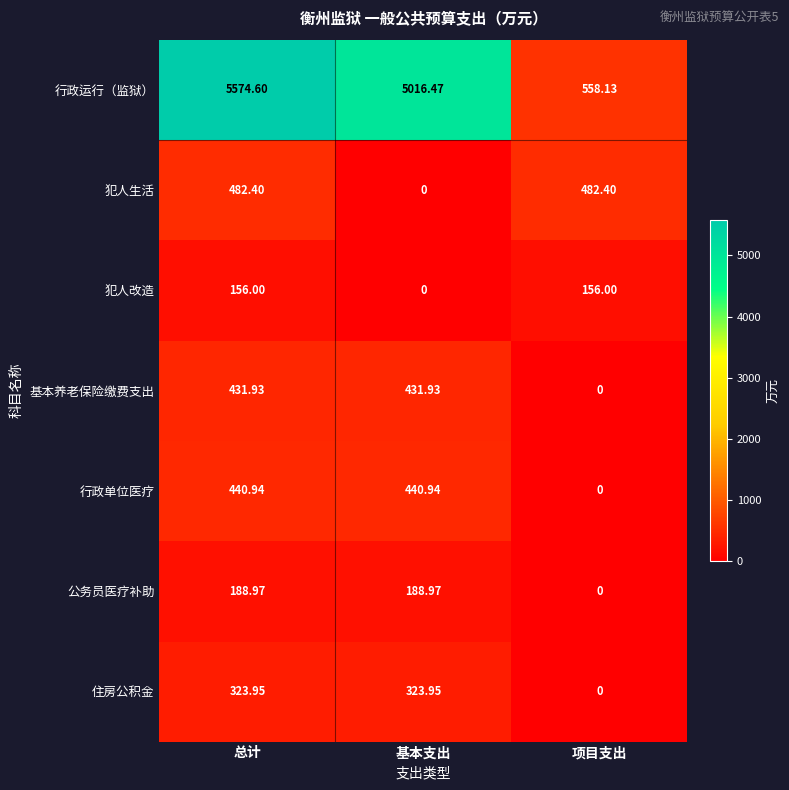

Rank the series by their maximum value, from highest to lowest.

行政运行（监狱）, 犯人生活, 行政单位医疗, 基本养老保险缴费支出, 住房公积金, 公务员医疗补助, 犯人改造